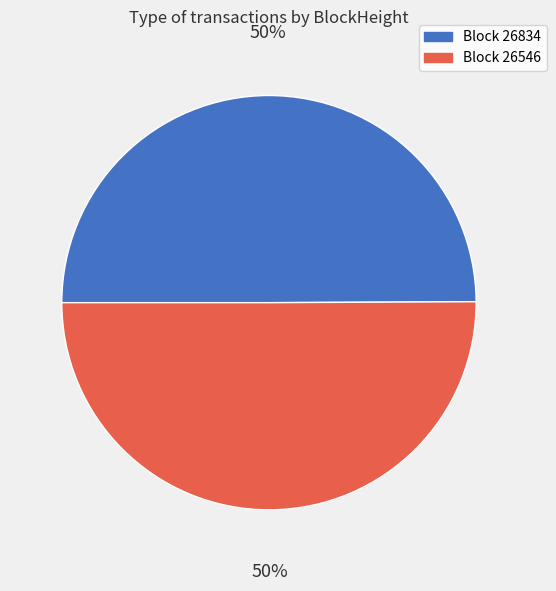

To the nearest percent, what is the average slice percentage?

50%